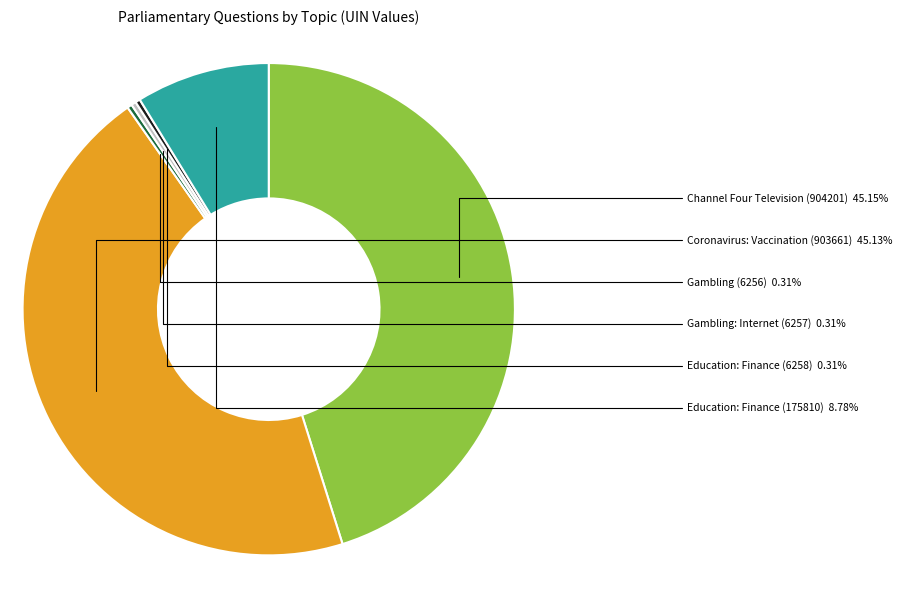

To the nearest percent, what is the average slice percentage?

17%